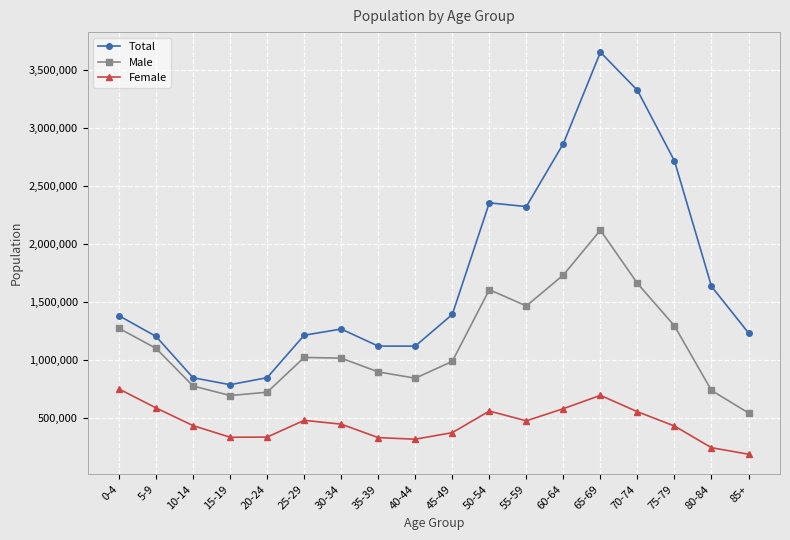

At how many categories does at least one series exceed 3235730?

2